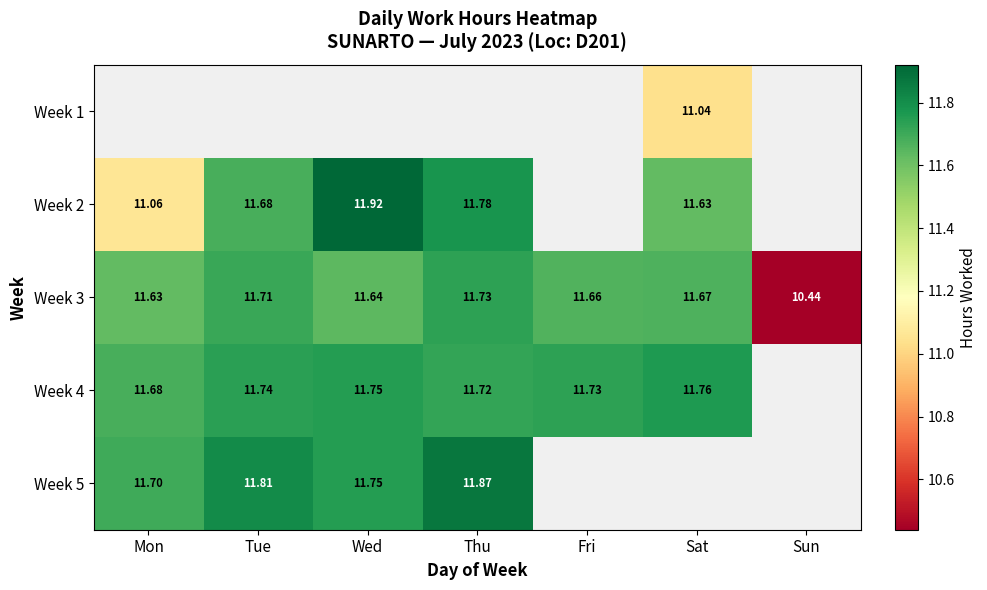

List the labels in order of Week 3 value, largest first.

Thu, Tue, Sat, Fri, Wed, Mon, Sun